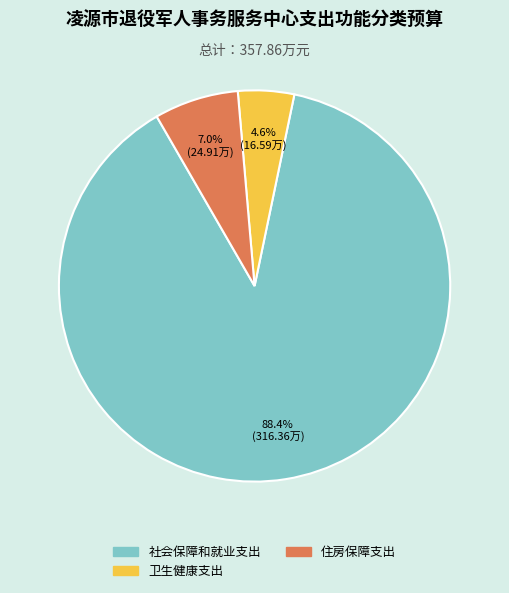

What is the smallest slice in the pie chart?

卫生健康支出